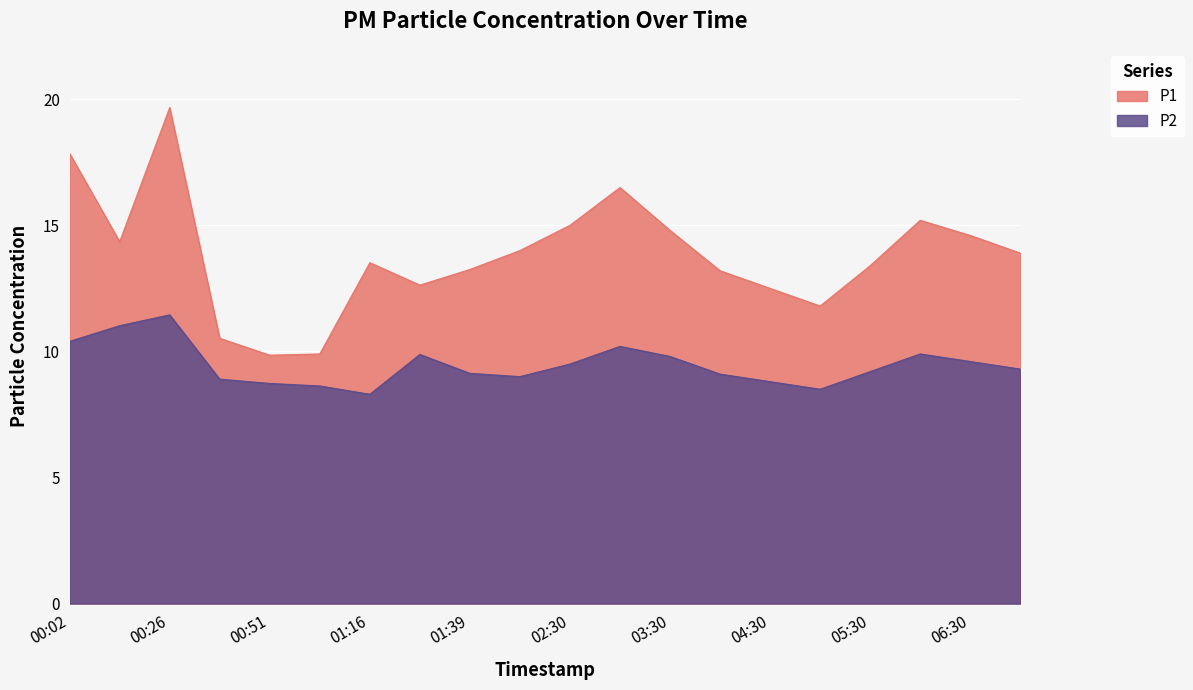

What is the smallest value displayed?

8.3